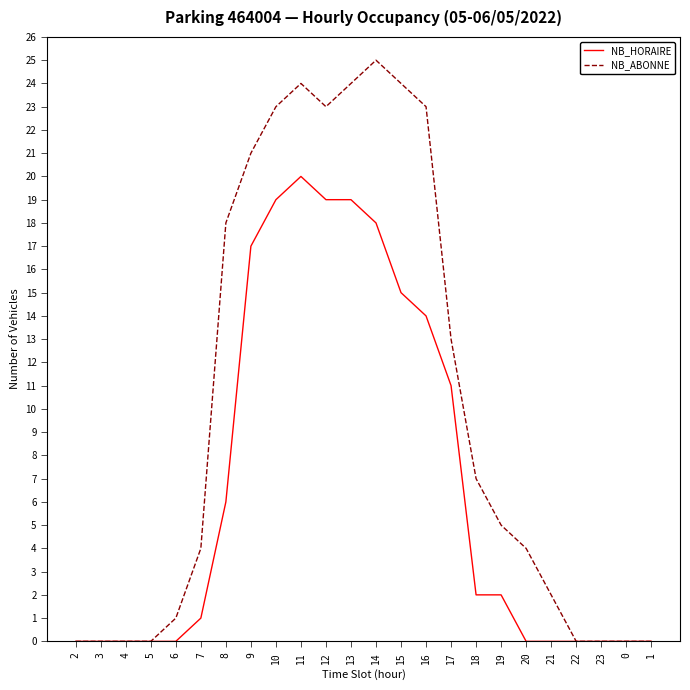

Count the number of data series in this chart.

2